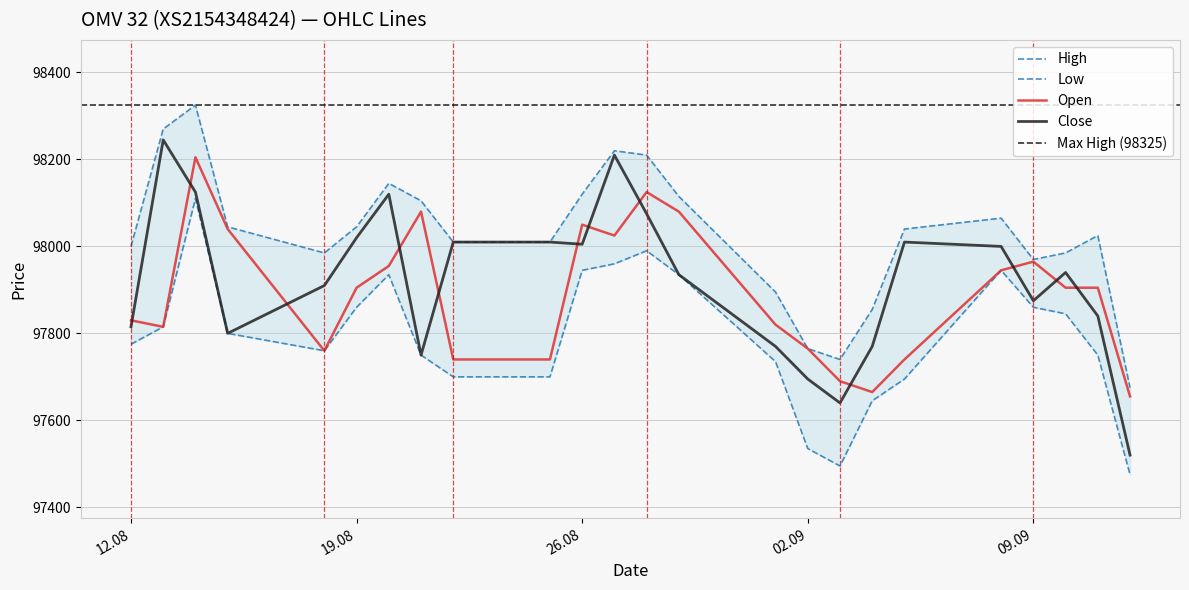

At which label is Close closest to 97882?

09.09